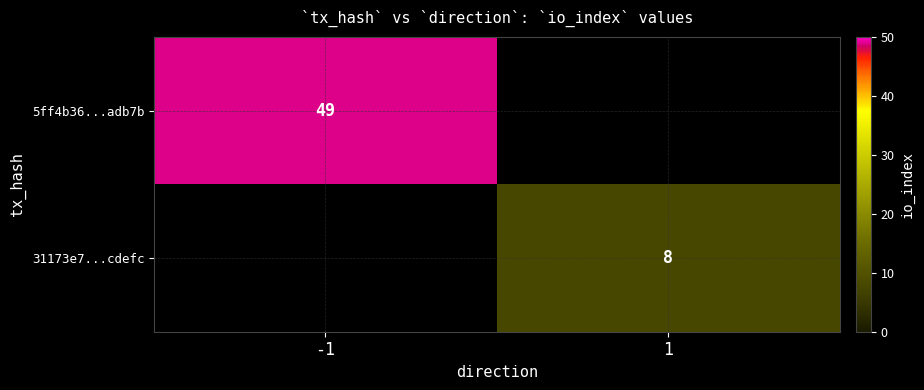

Is it true that 31173e7...cdefc equals 8 at 1?

True